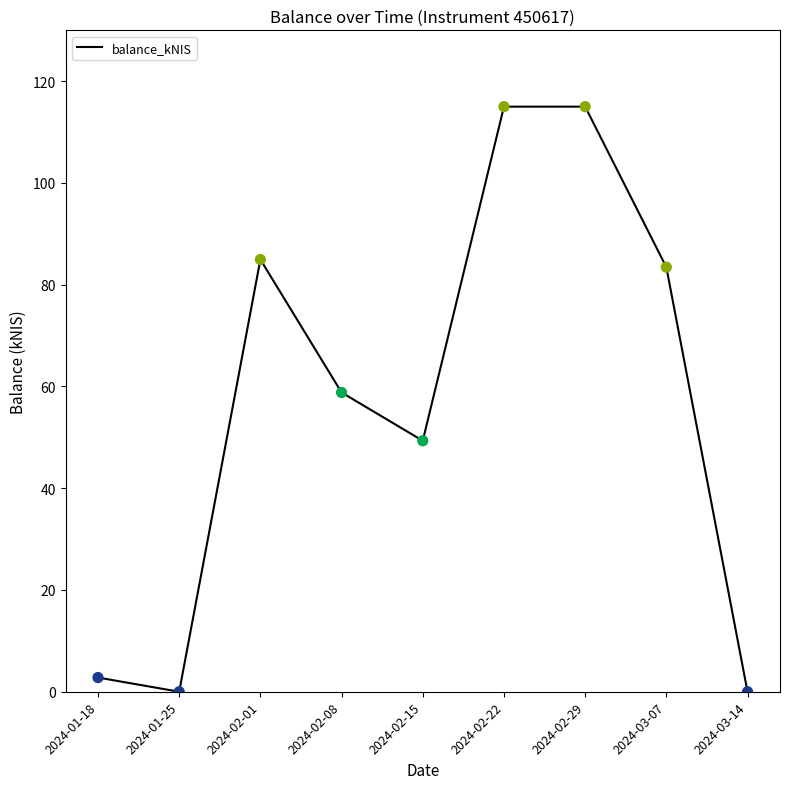

Between 2024-01-25 and 2024-02-08, which is larger?

2024-02-08